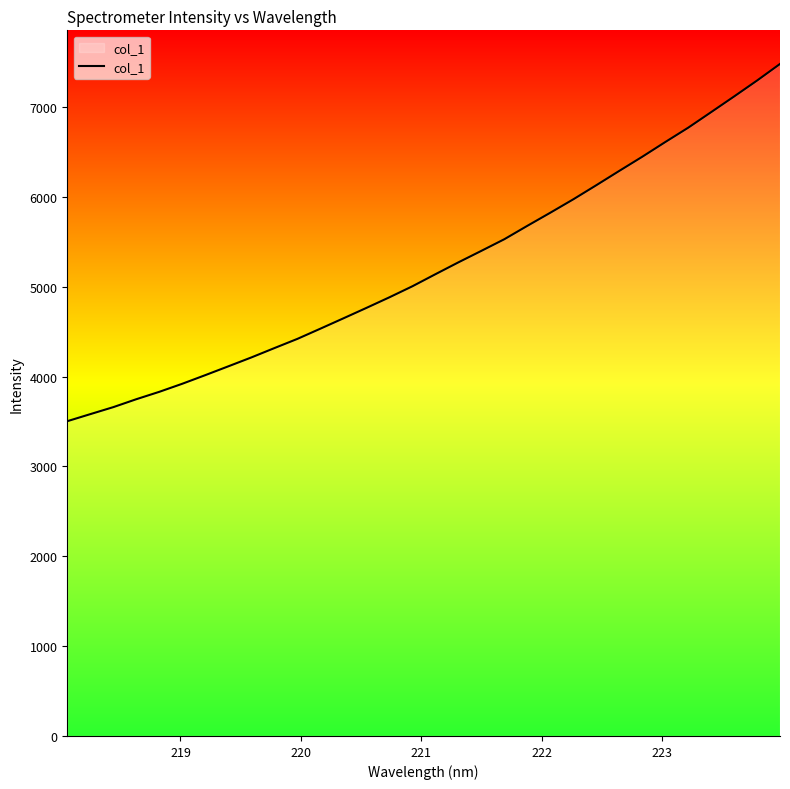

What is the difference between the maximum and minimum values?

3976.2